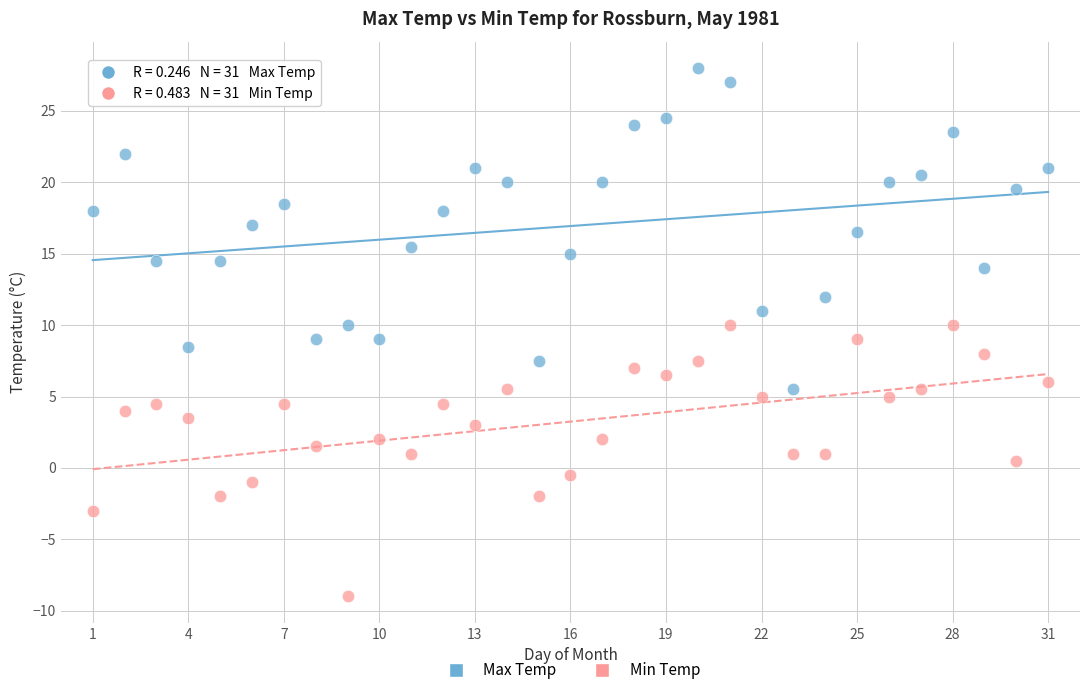

Which series has the largest Y range (max minus min)?

Max Temp